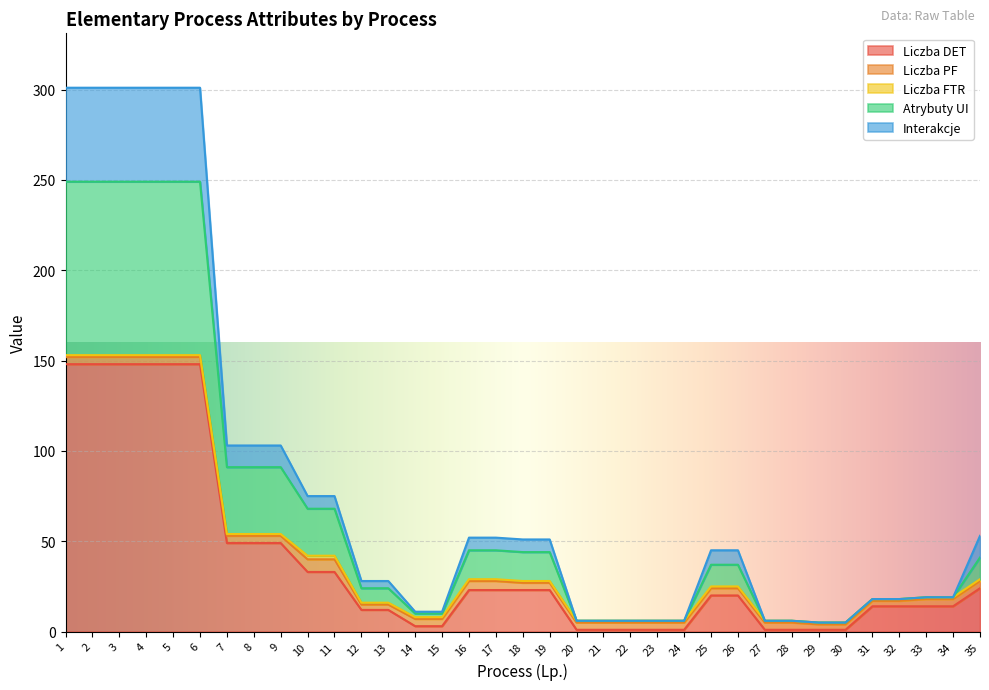

True or false: Liczba DET and Interakcje intersect in this chart.

False